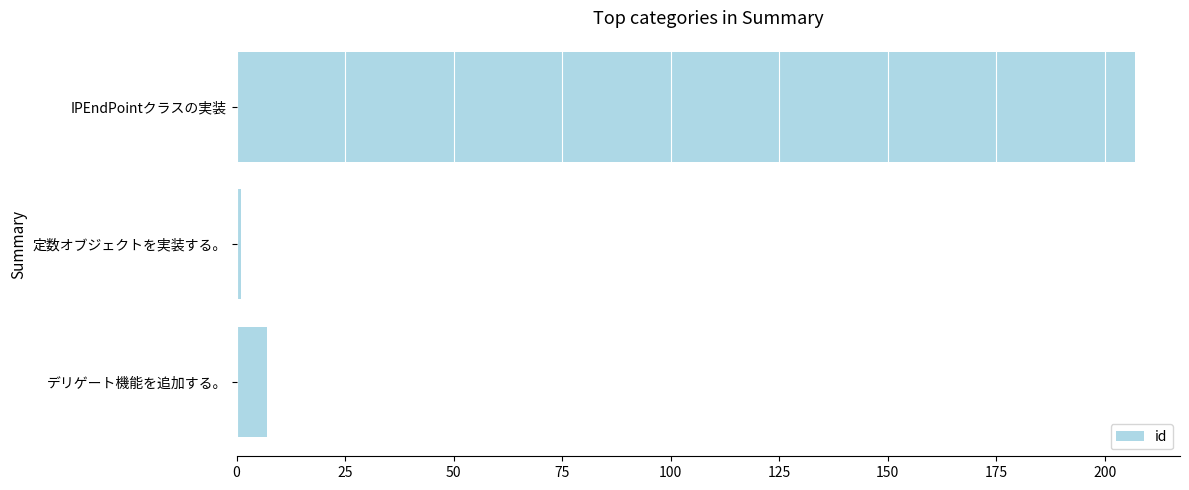

The chart shows a value of 207 at IPEndPointクラスの実装. True or false?

True